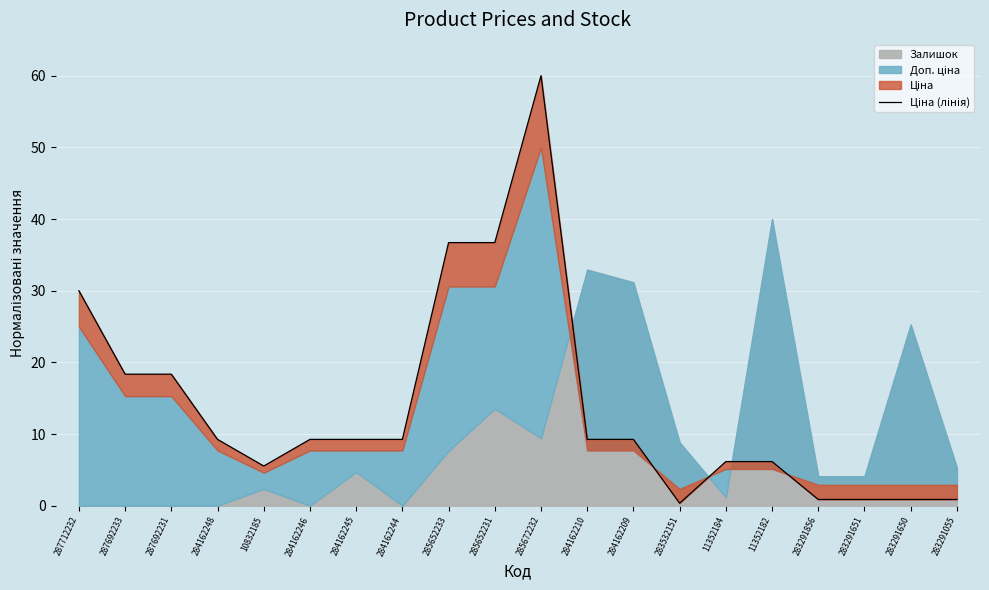

List the labels in order of value, smallest first.

283532151, 283291856, 283291651, 283291650, 283291055, 10832185, 11352184, 11352182, 284162248, 284162246, 284162245, 284162244, 284162210, 284162209, 287692233, 287692231, 287712232, 285652233, 285652231, 285672232